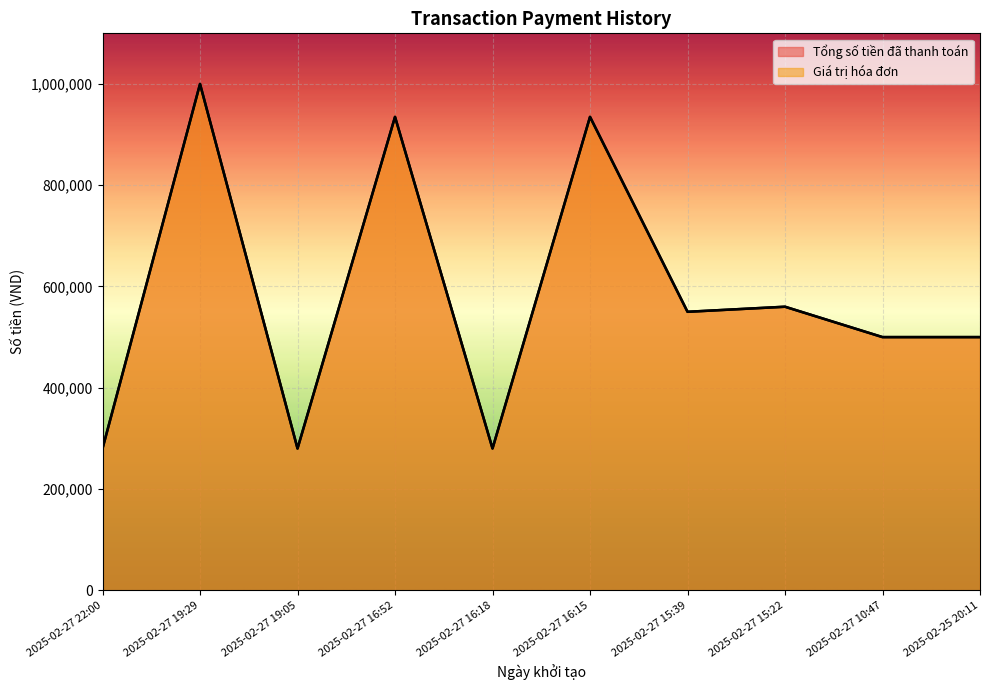

True or false: Giá trị hóa đơn has a value of 670865 at 2025-02-25 20:11.

False